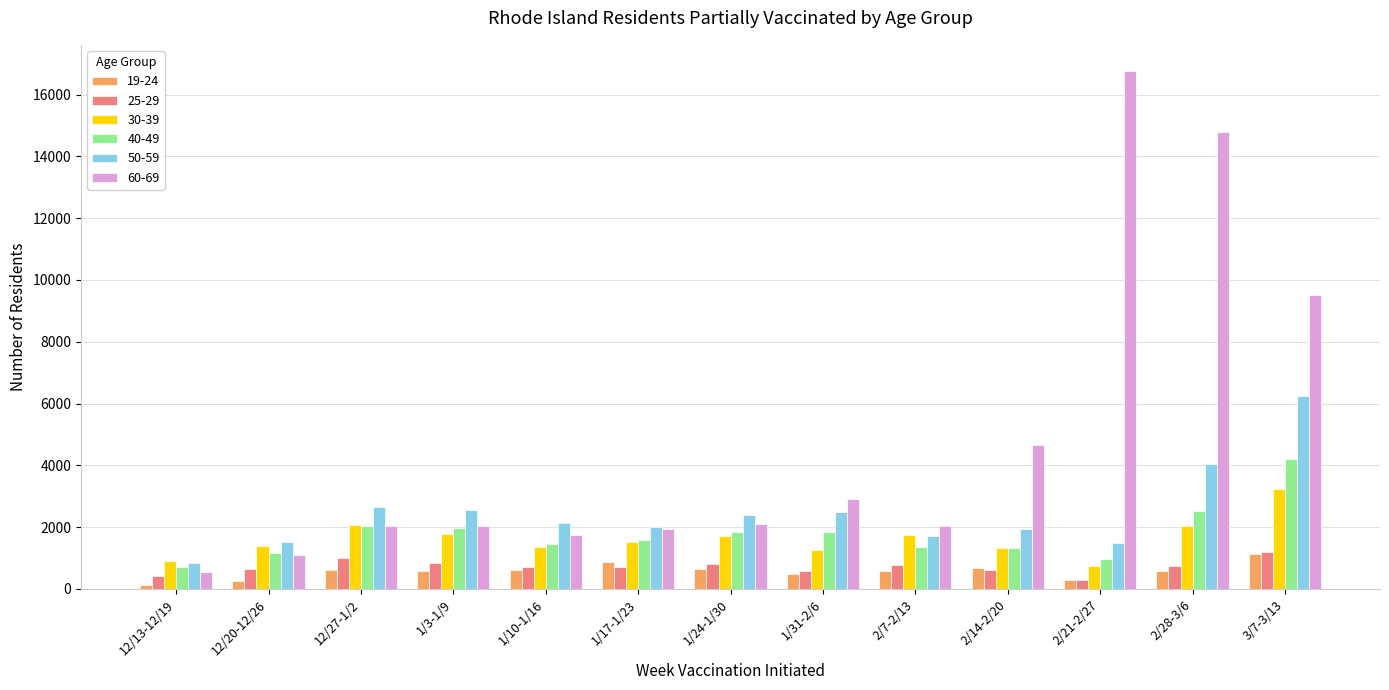

How many bars are there in each group?

6